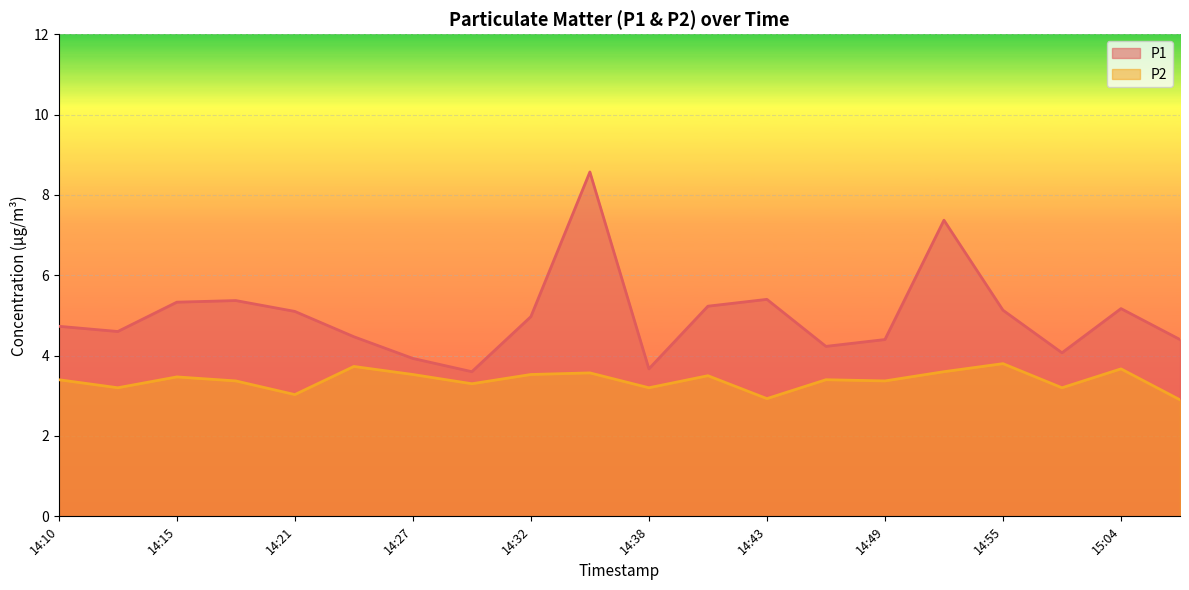

What is the total value across all series at 14:18?

8.7